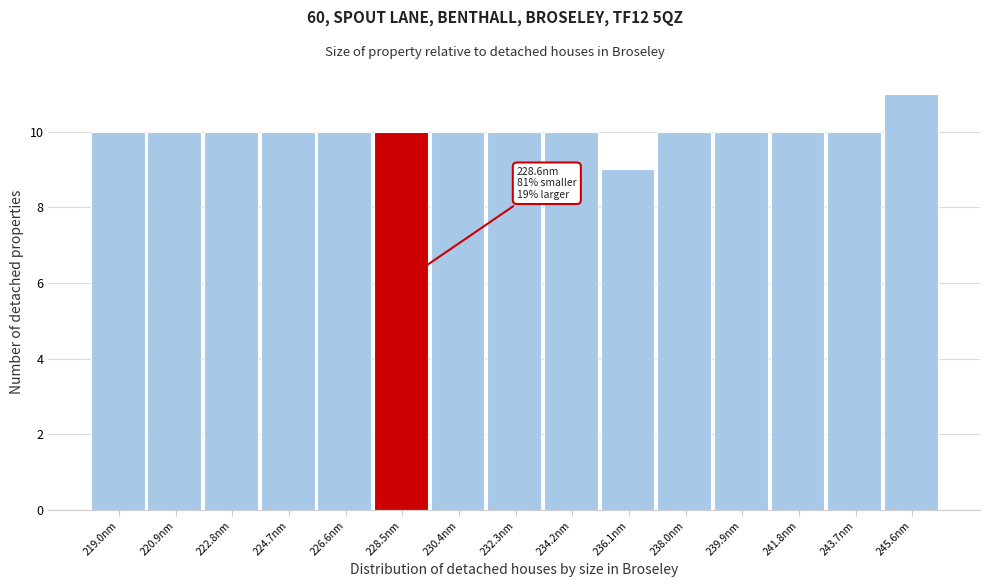

Which range on the x-axis has the tallest bar?

244.6 to 246.6